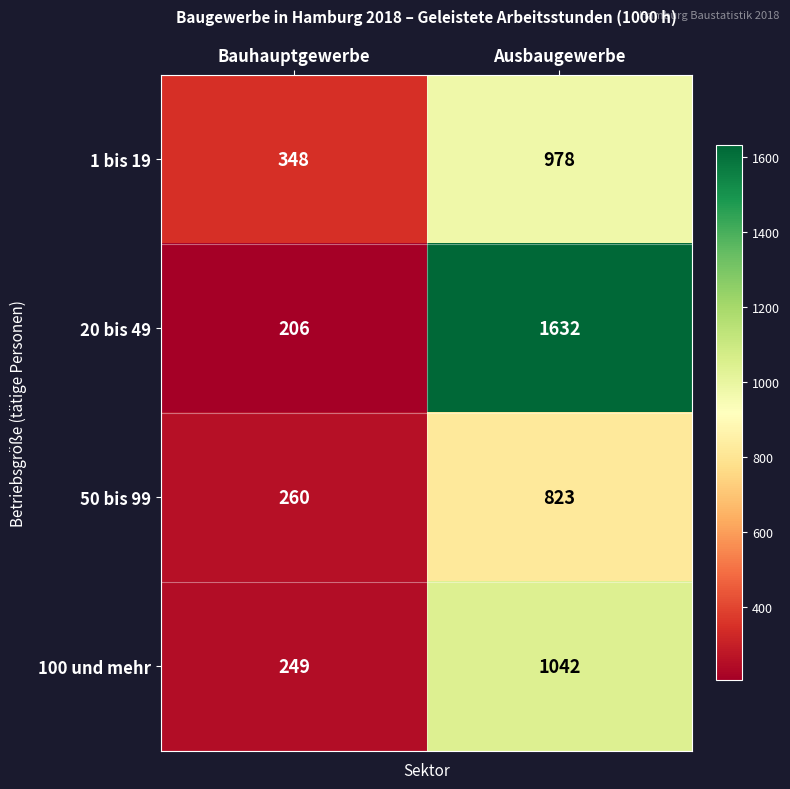

At which category is the sum across all series the highest?

Ausbaugewerbe